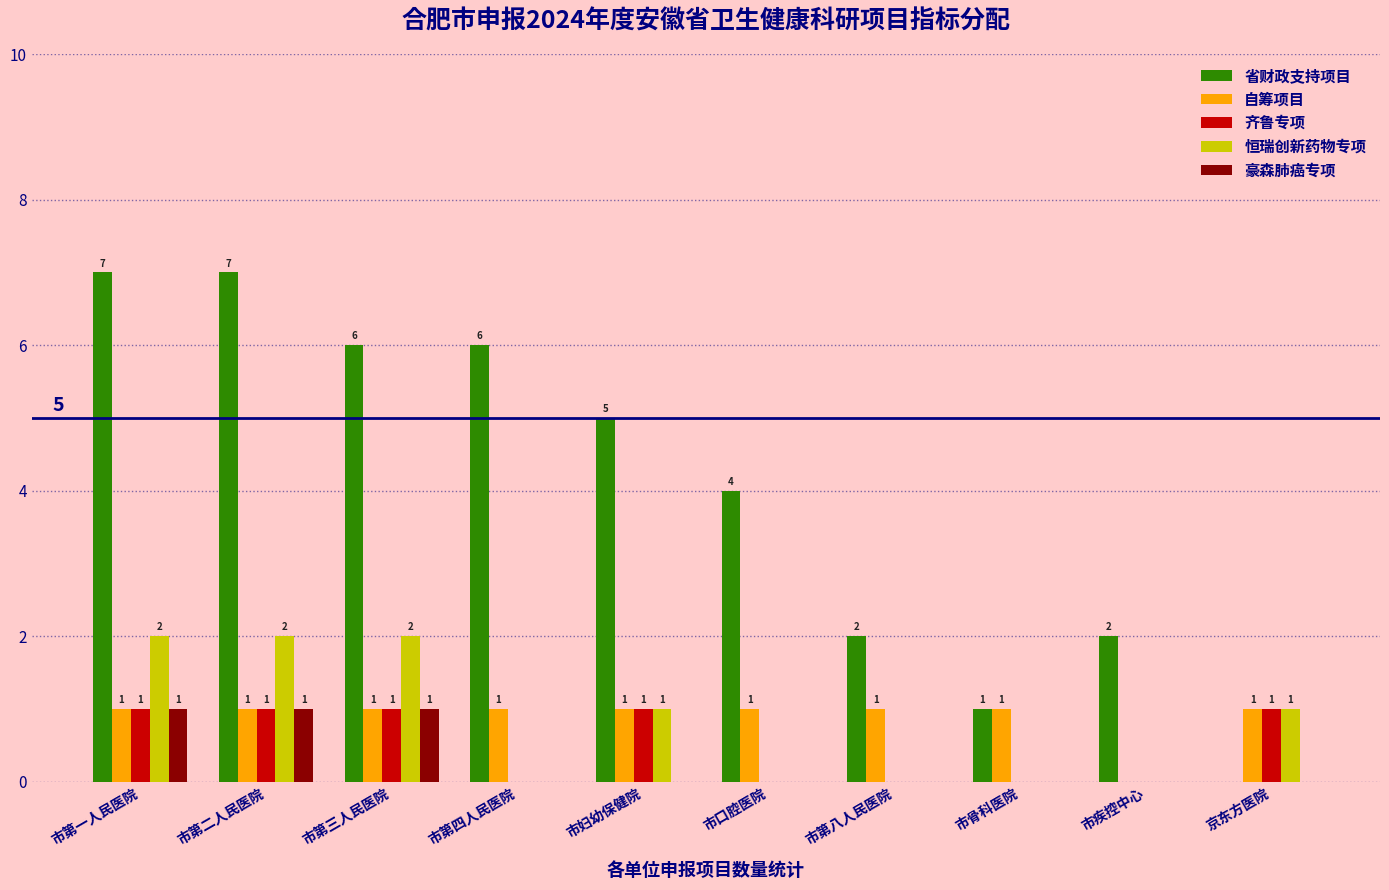

What is the average value of the 自筹项目 series?

1